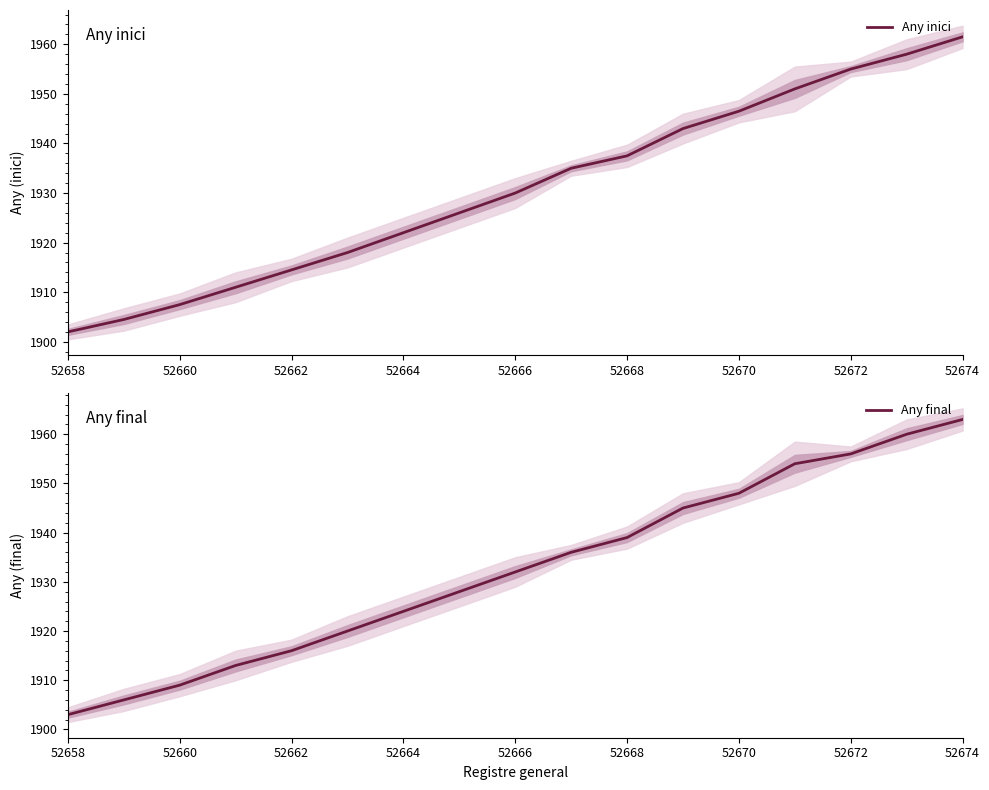

What is the difference between the second highest and minimum values in the Any final series?

57